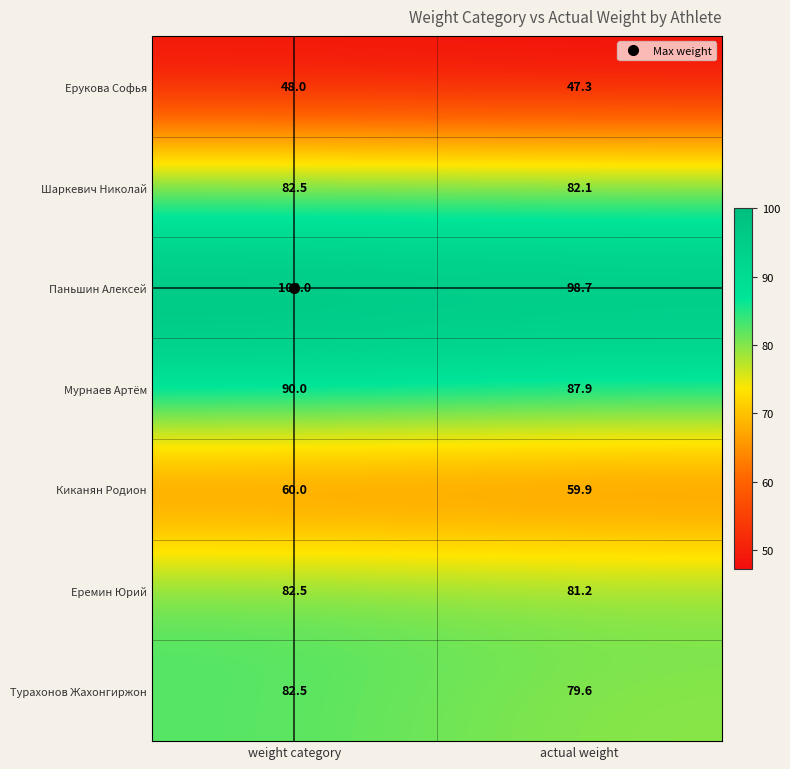

What is the difference between the highest and lowest values at weight category?

52.0